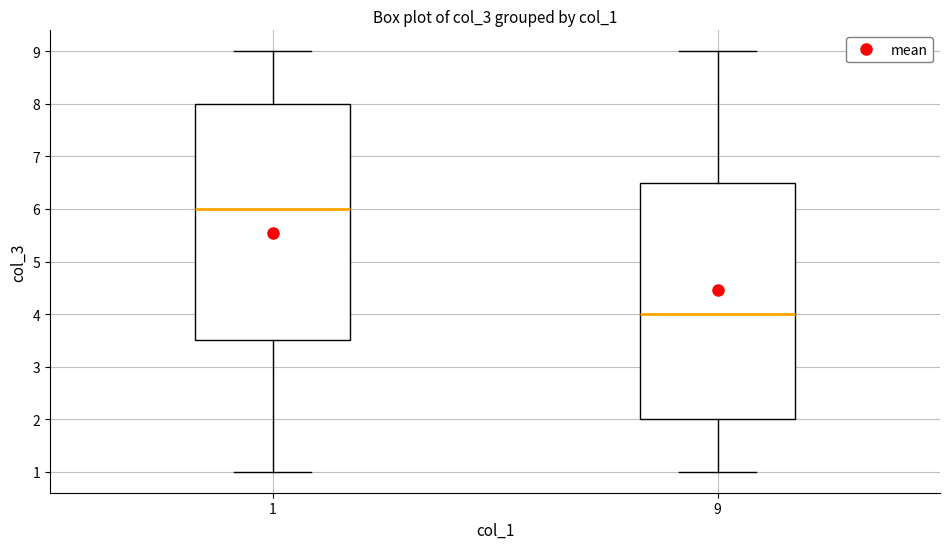

Reading left to right, transcribe this box plot: for each box, give where its median line is, the range the box spans, and where its two whiskers end, as read against the y-axis. The values are not printed on the chart, so give them approximately, as read against the axis.

1: median 6.0, box 3.5 to 8.0, whiskers 1.0 to 9.0
9: median 4.0, box 2.0 to 6.5, whiskers 1.0 to 9.0